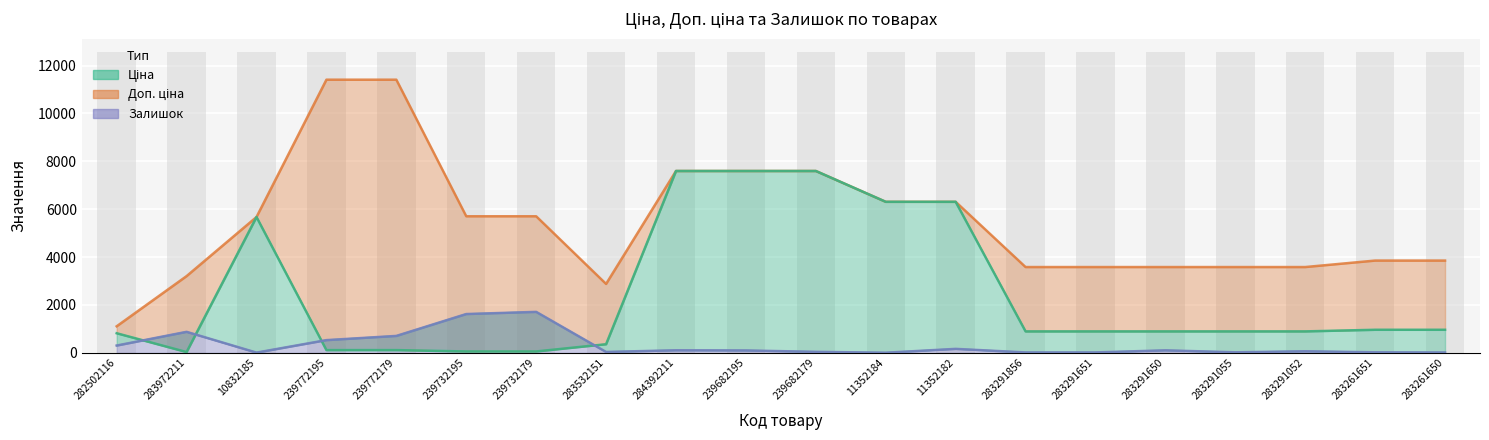

What is the label of the 14th bar from the right?

239732179